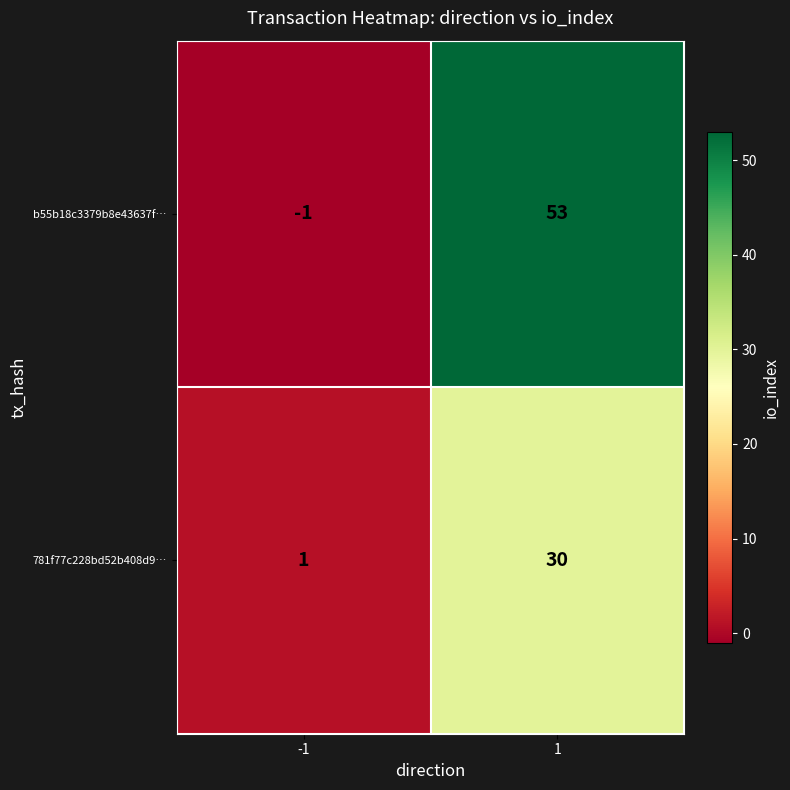

What value does the 781f77c228bd52b408d9… series have at 1, to the nearest 5?

30